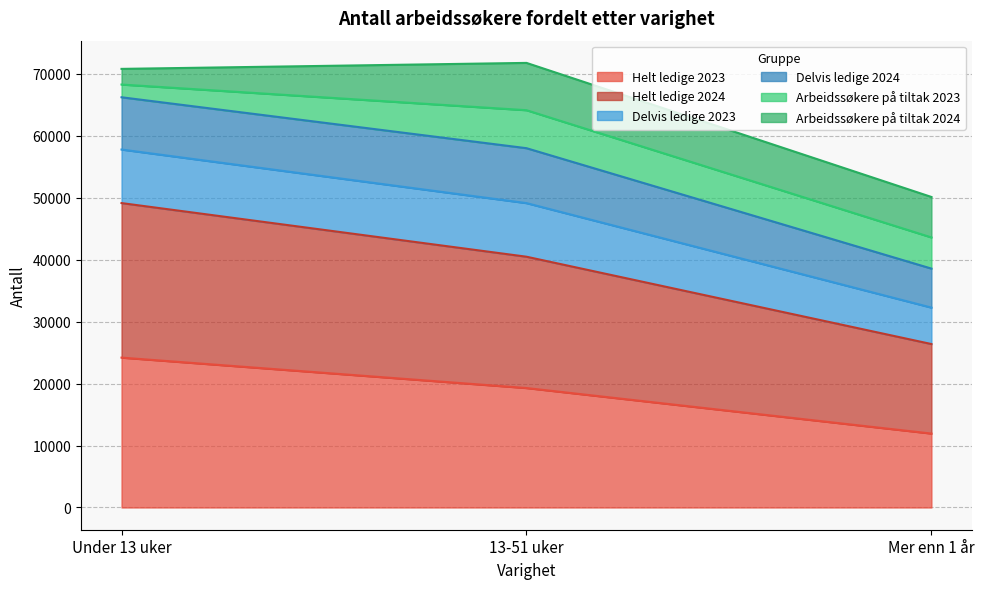

Reading right to left, list the values for the Helt ledige 2023 series.

11931	19277	24186